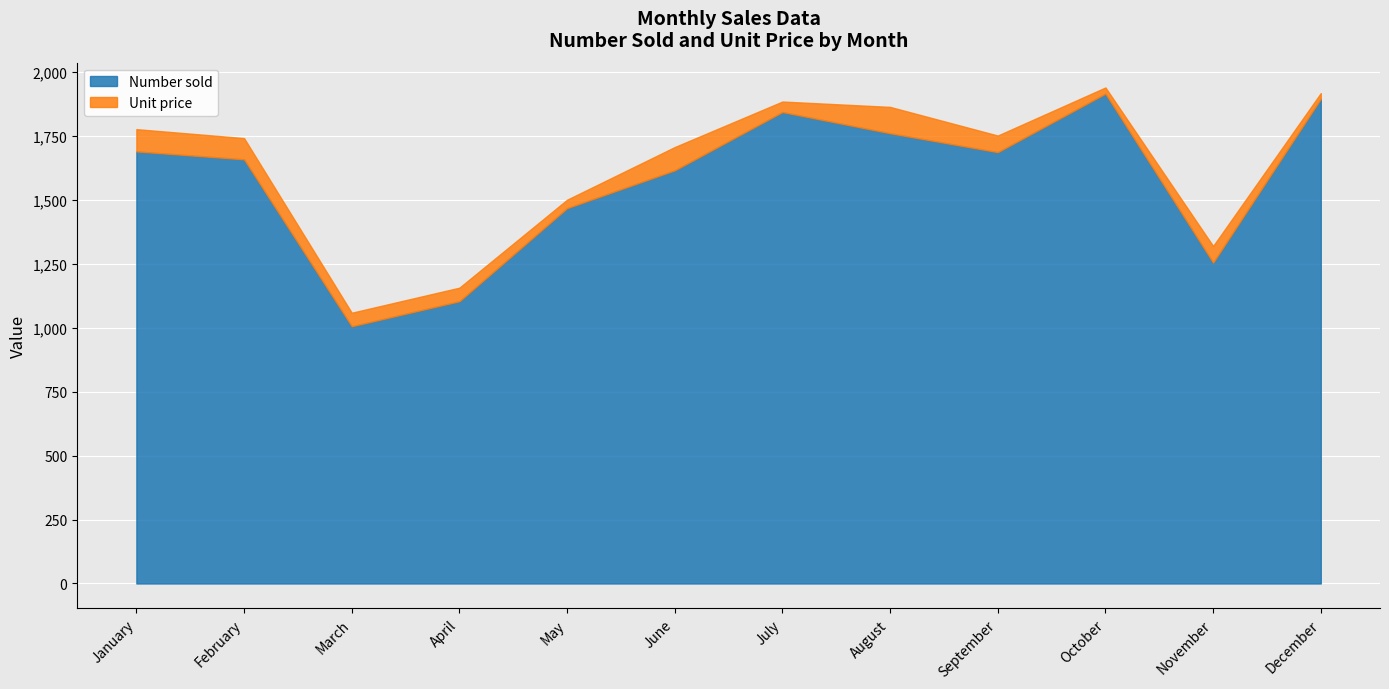

True or false: Unit price and Number sold intersect in this chart.

False